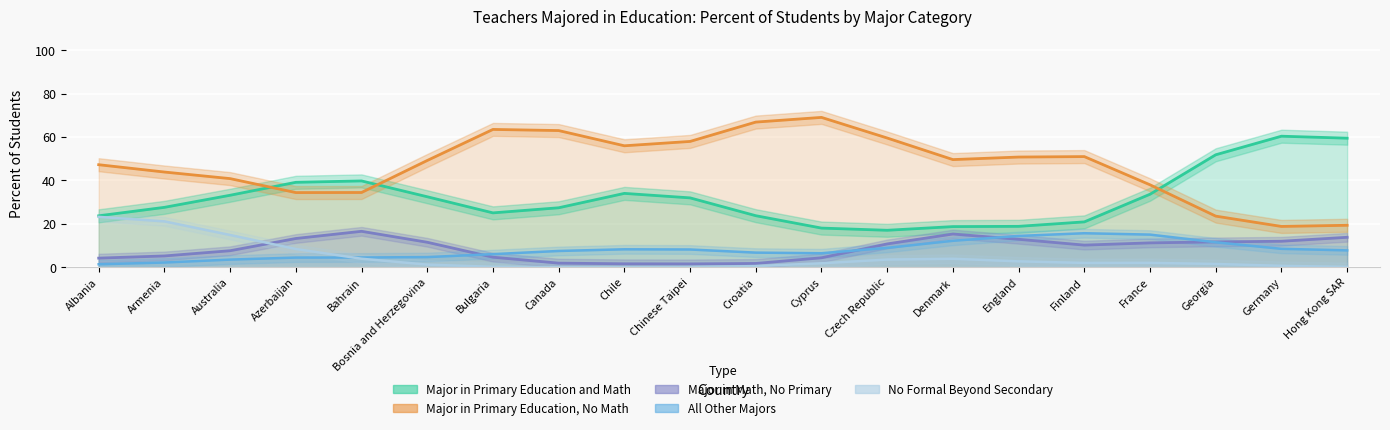

Which label corresponds to the largest value in the chart?

Cyprus